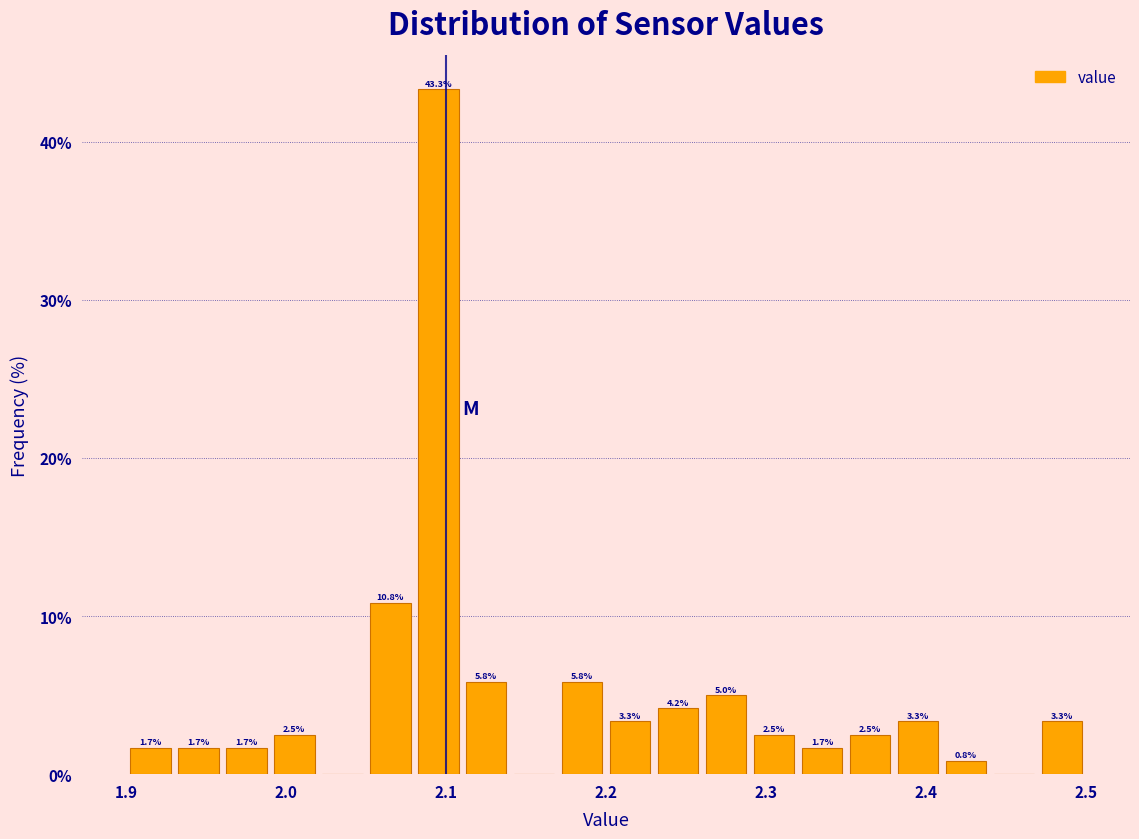

Read against the x-axis, roughly where is the centre of the tallest bar?

2.10